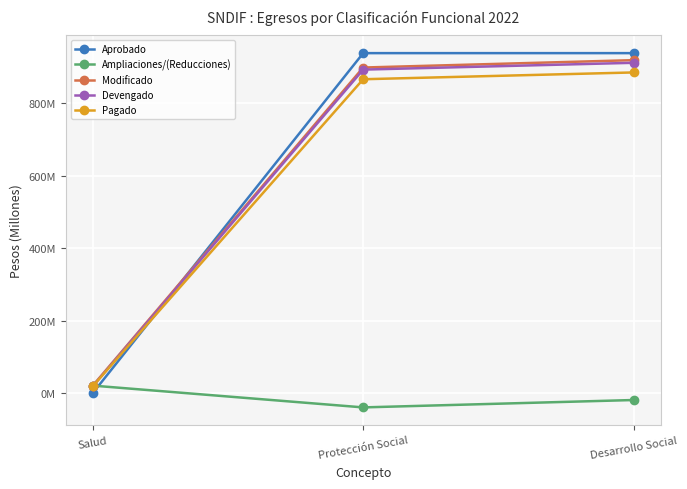

At how many categories does at least one series exceed 38631771?

2